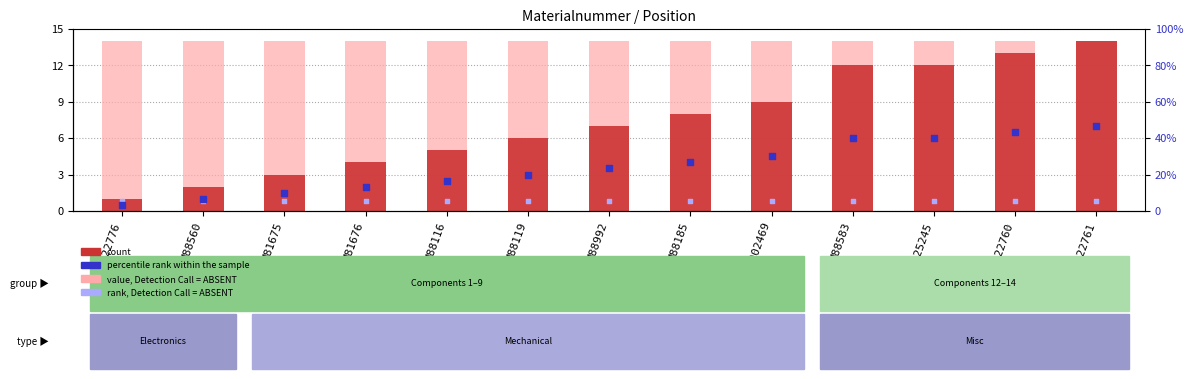

At how many categories does at least one series exceed 7?

13